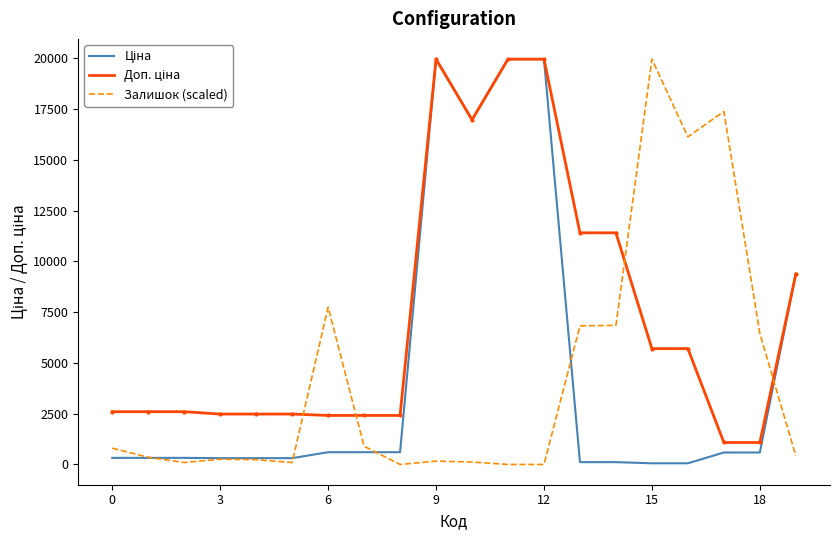

What is the greatest value displayed?

19964.2